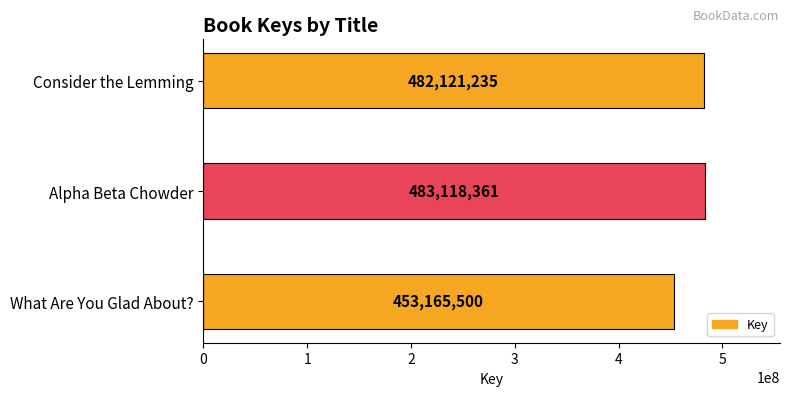

Between Alpha Beta Chowder and What Are You Glad About?, which is larger?

Alpha Beta Chowder